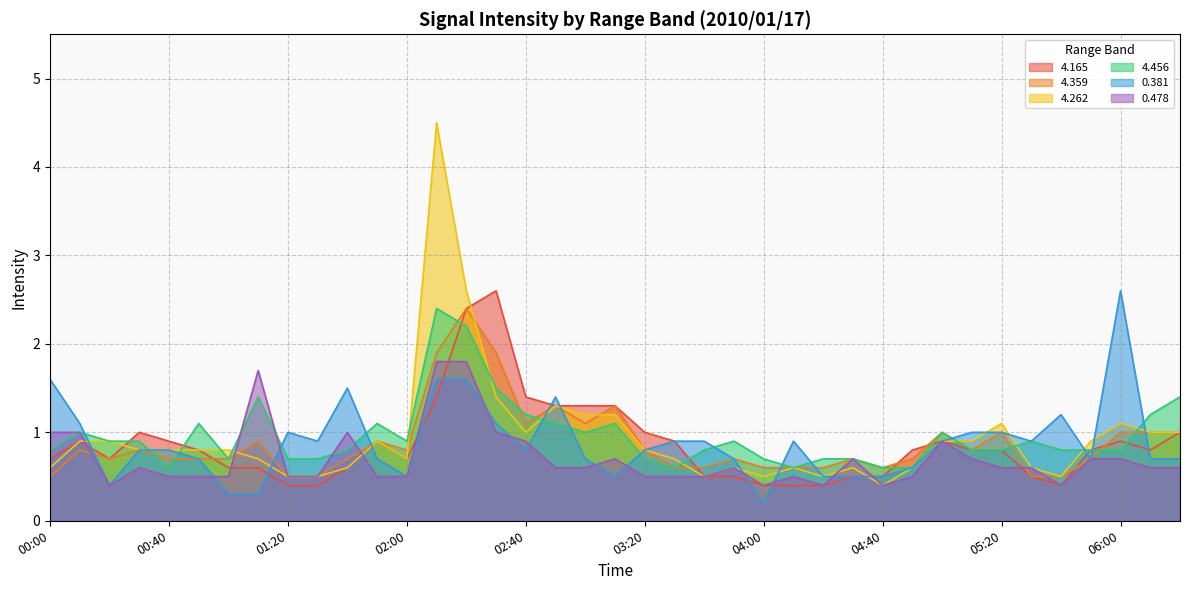

Which series changed the most between 00:20 and 03:10?

4.165